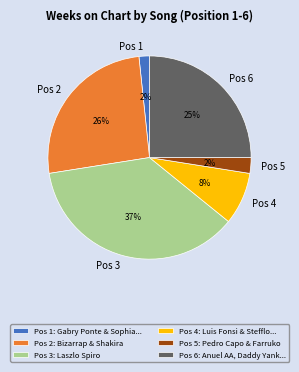

To the nearest percent, what portion does Pos 1 represent?

2%